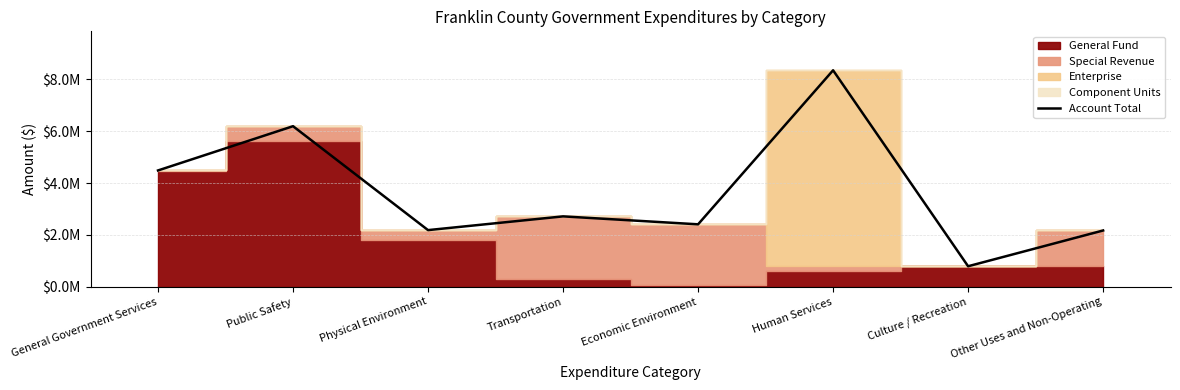

What is the difference between the values at Human Services and Other Uses and Non-Operating?

6182572